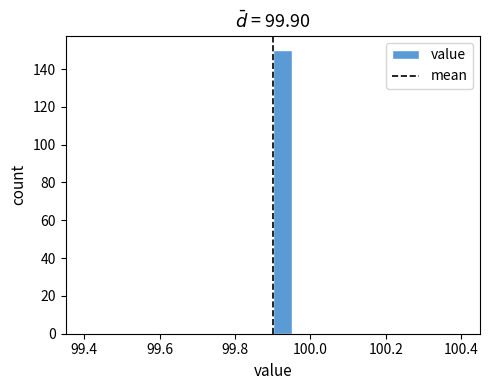

Around what value on the x-axis is the tallest bar? Give the approximate position of its centre, as read against the axis.

99.92